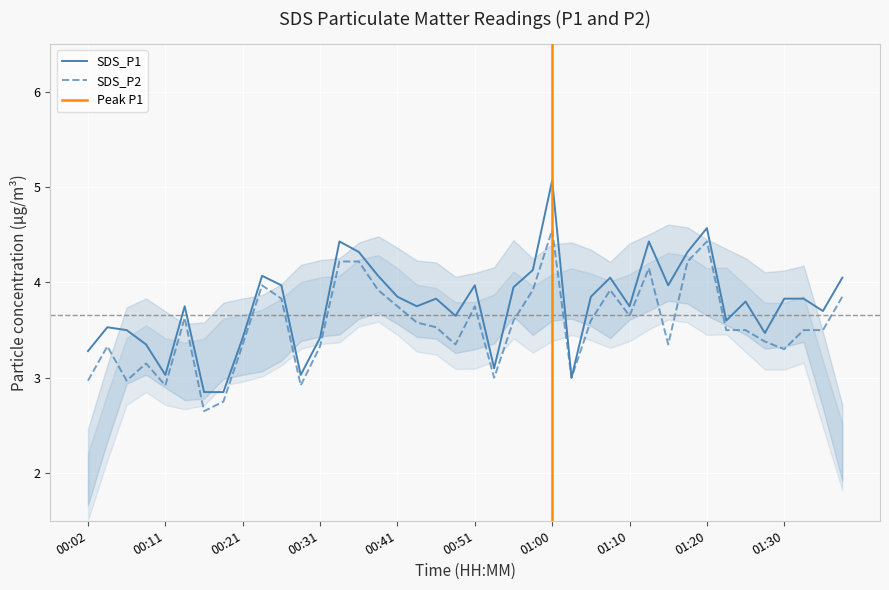

List the series in order of their overall mean, highest first.

SDS_P1, SDS_P2